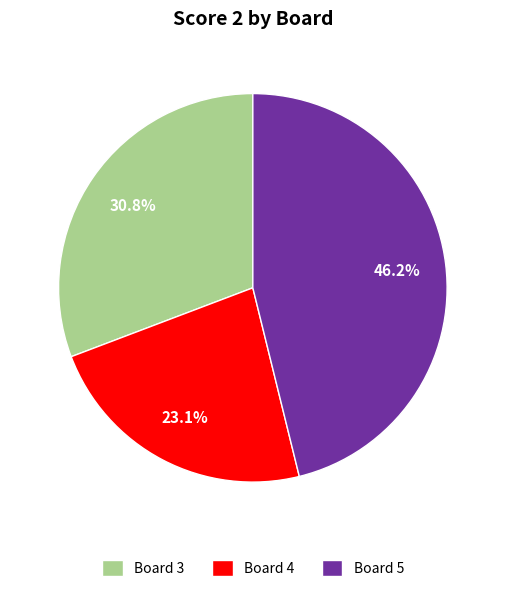

Is it true that Board 3 is 25% of the pie?

False